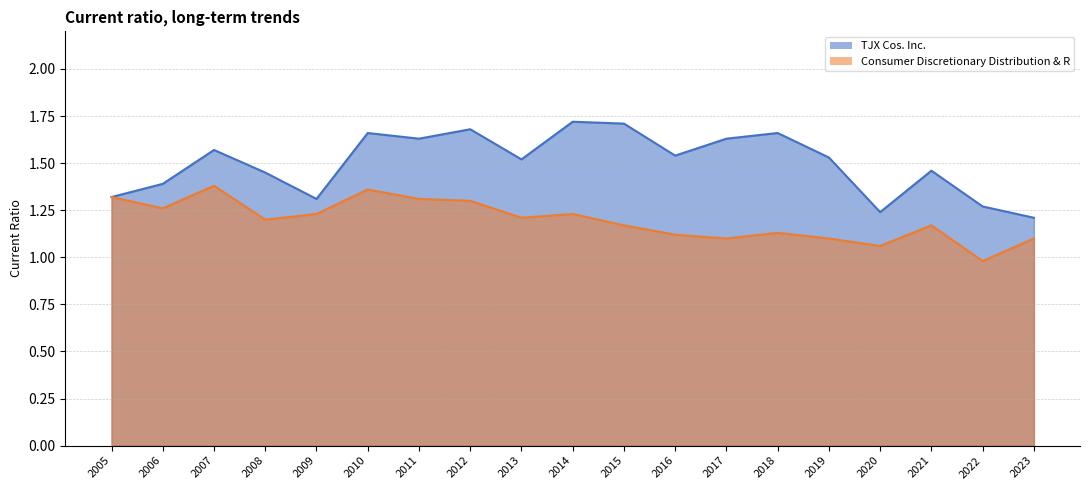

What is the minimum value shown in the chart?

1.0